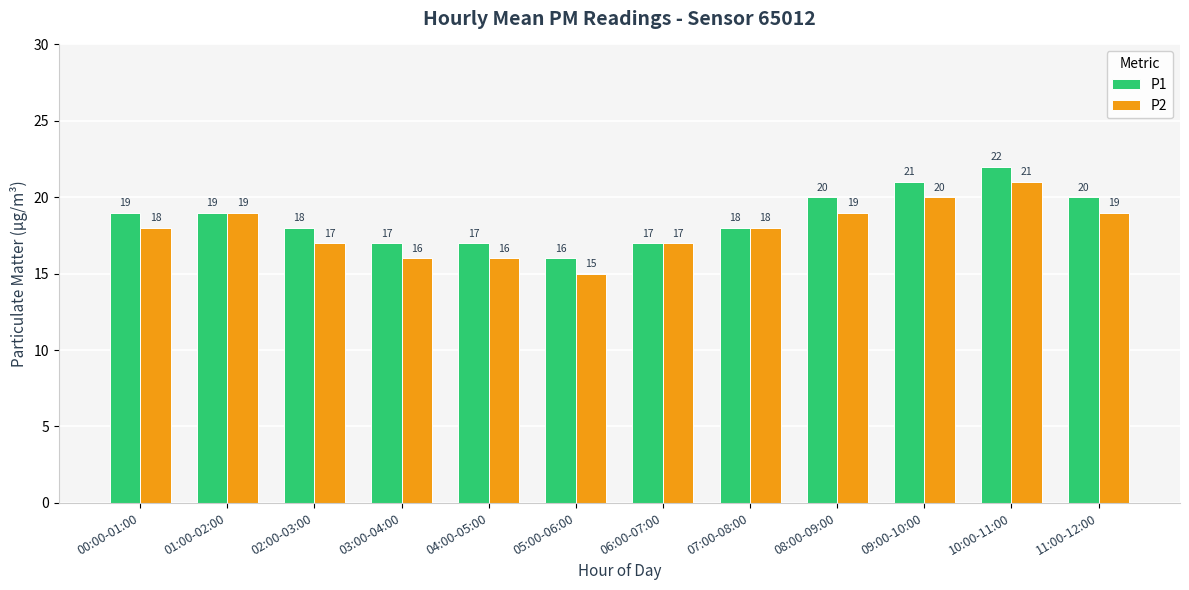

What is the difference between the highest and lowest values at 03:00-04:00?

1